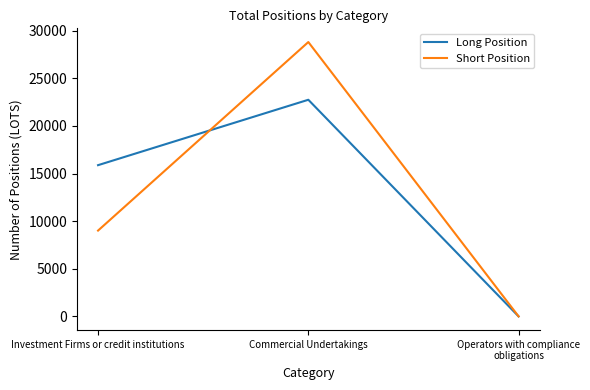

What is the difference between the maximum and minimum values in the Short Position series?

28805.0